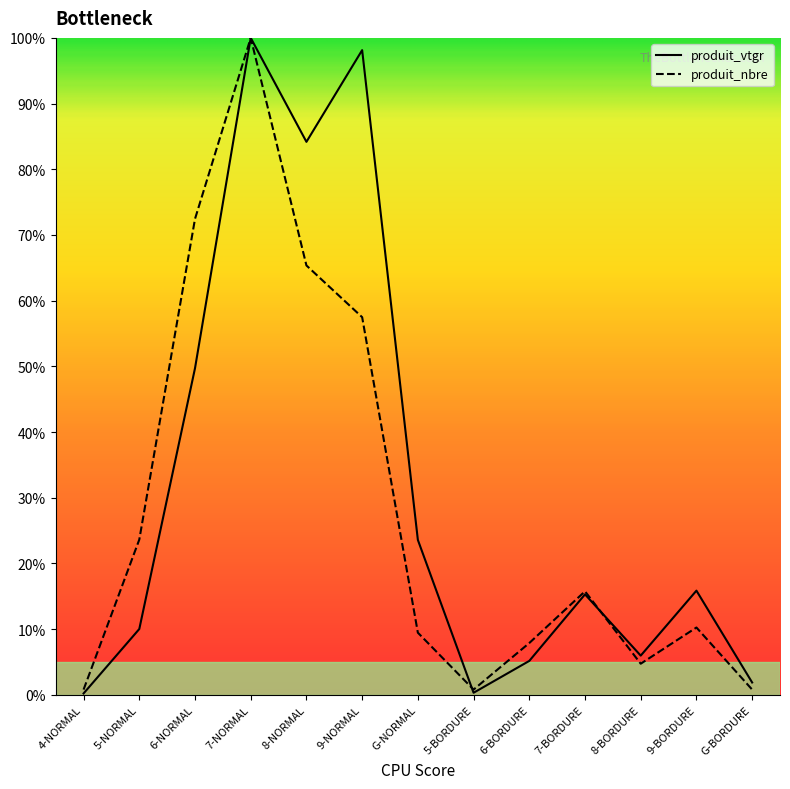

At which category is the sum across all series the highest?

7-NORMAL